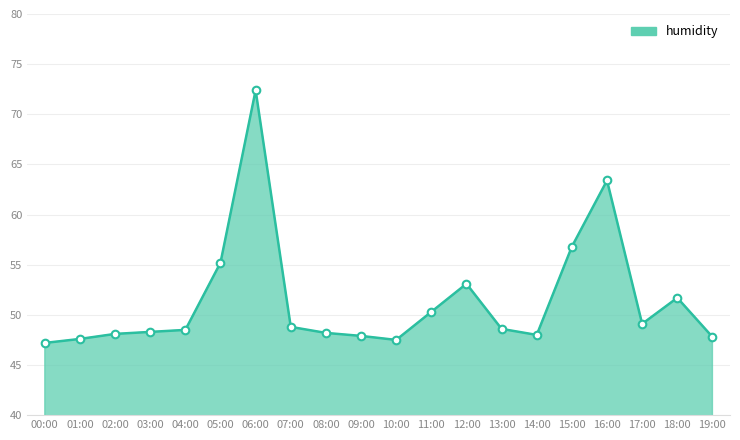

What is the ratio of the value at 14:00 to the value at 19:00?

1.0